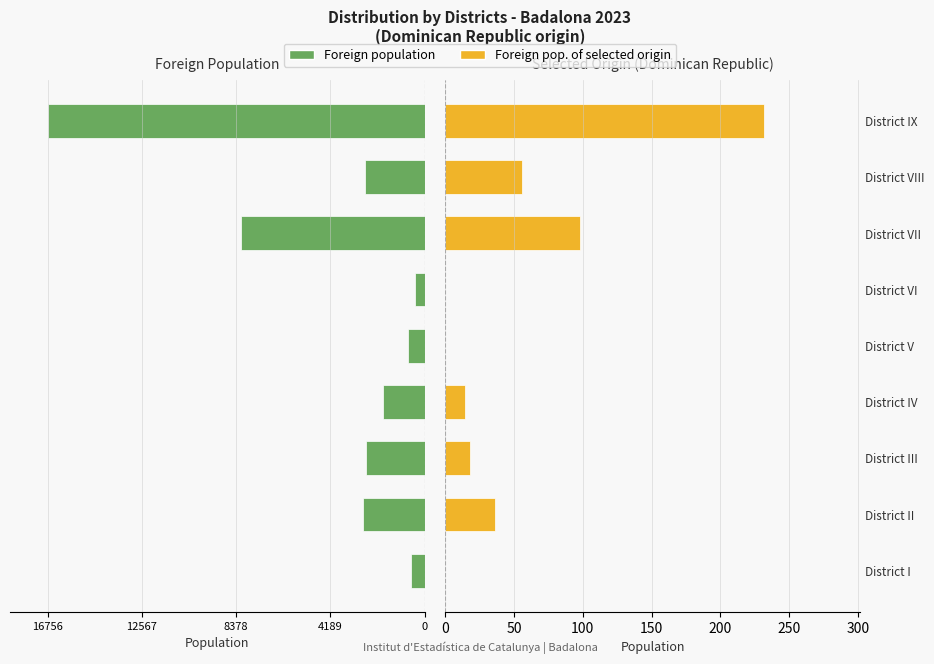

How many positive values does the Foreign pop. of selected origin series have?

6